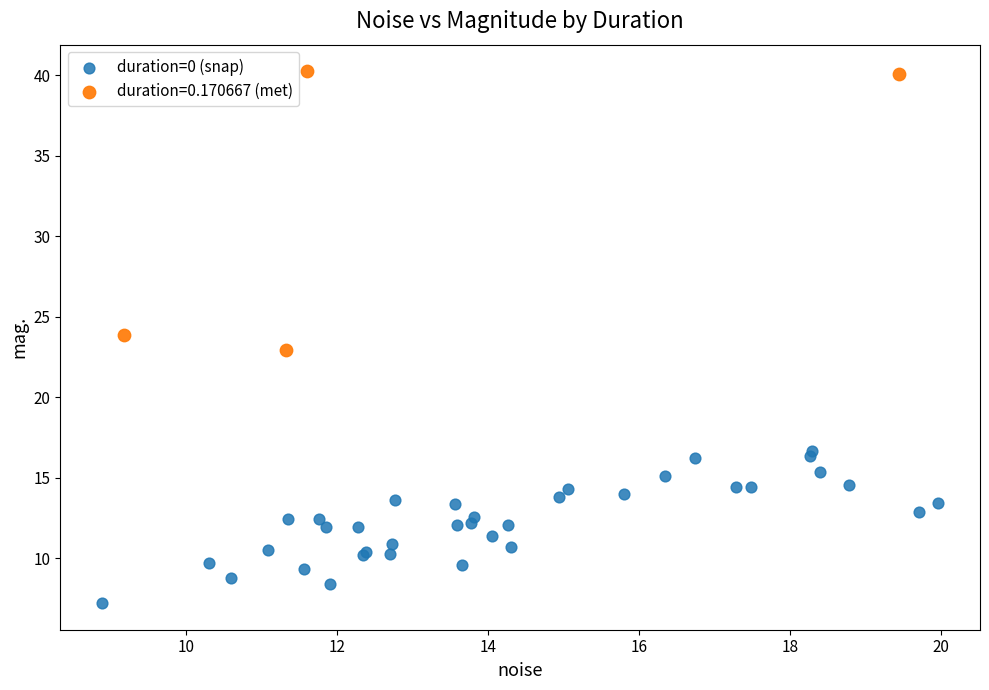

Which series contains the highest Y value?

duration=0.170667 (met)